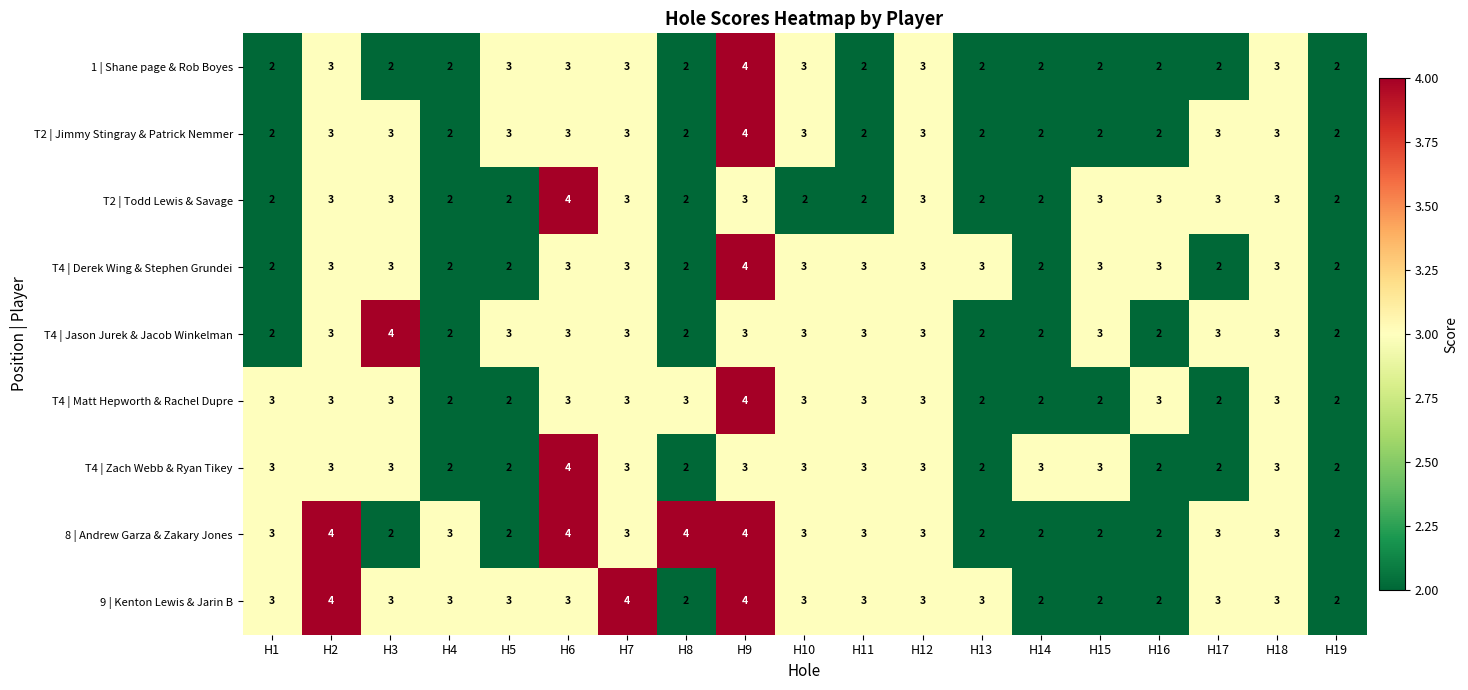

True or false: T2 | Todd Lewis & Savage has a value of 2 at H5.

True